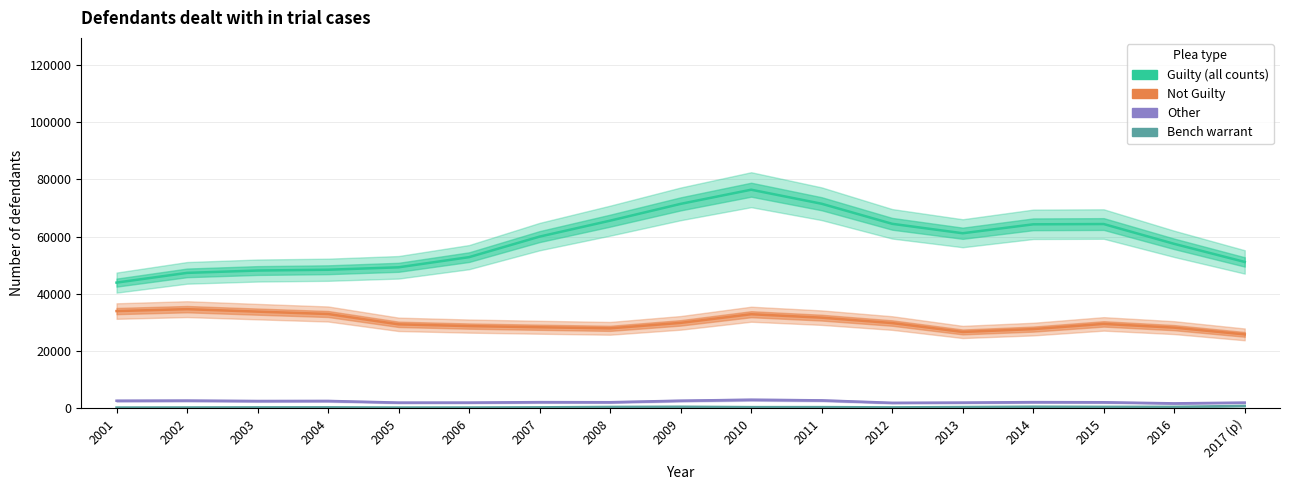

How many values in the Not Guilty series exceed 29473?

8